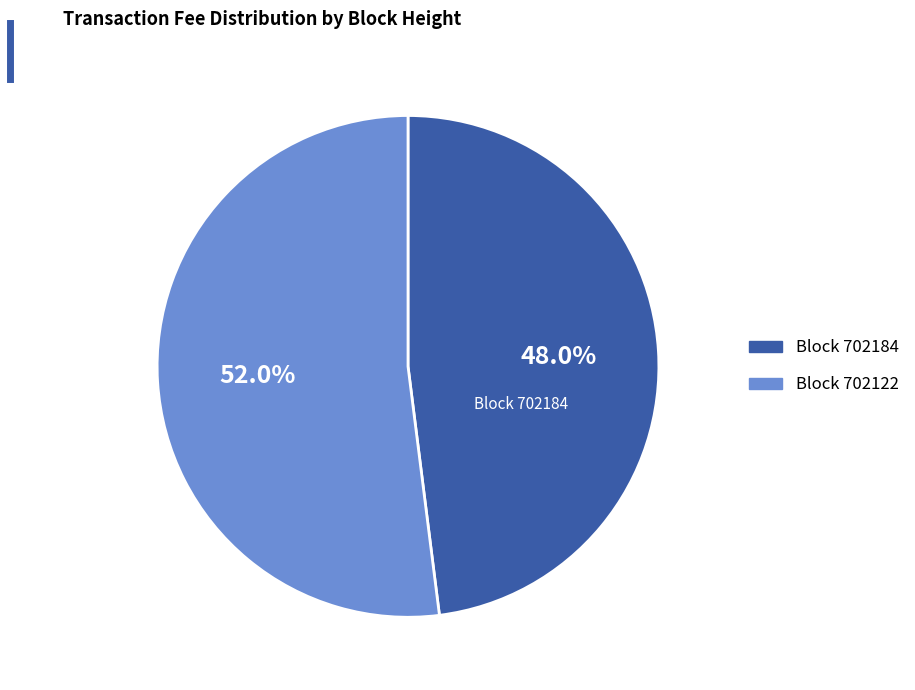

How many slices are in this pie chart?

2